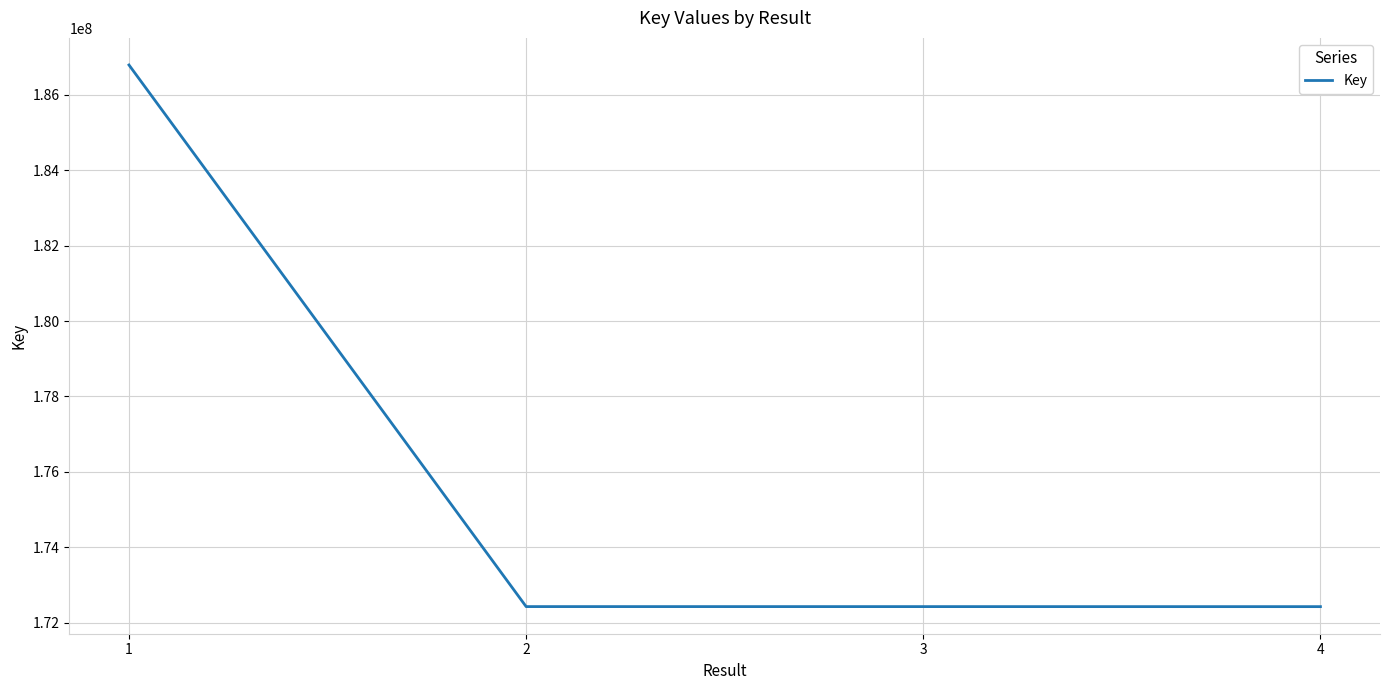

What is the change in value from 1 to 3?

-14368887